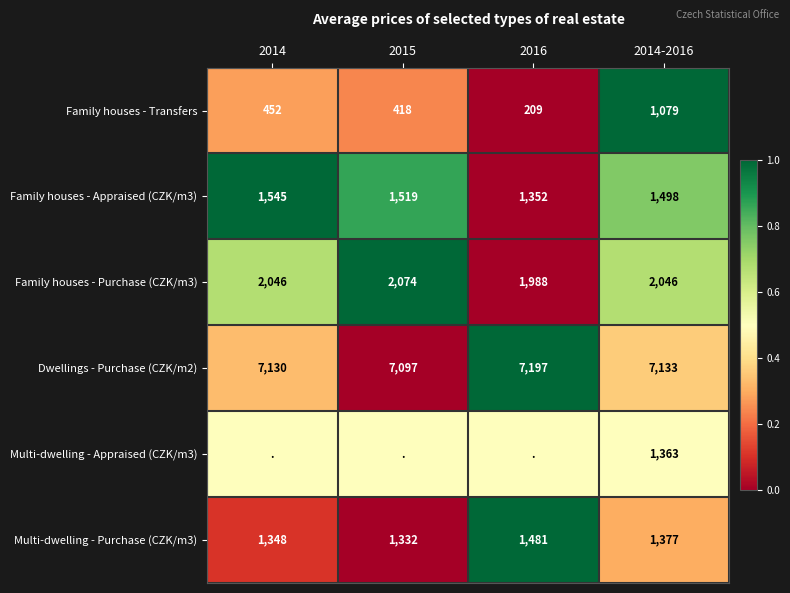

What is the average value of the Multi-dwelling - Purchase (CZK/m3) series?

1384.5